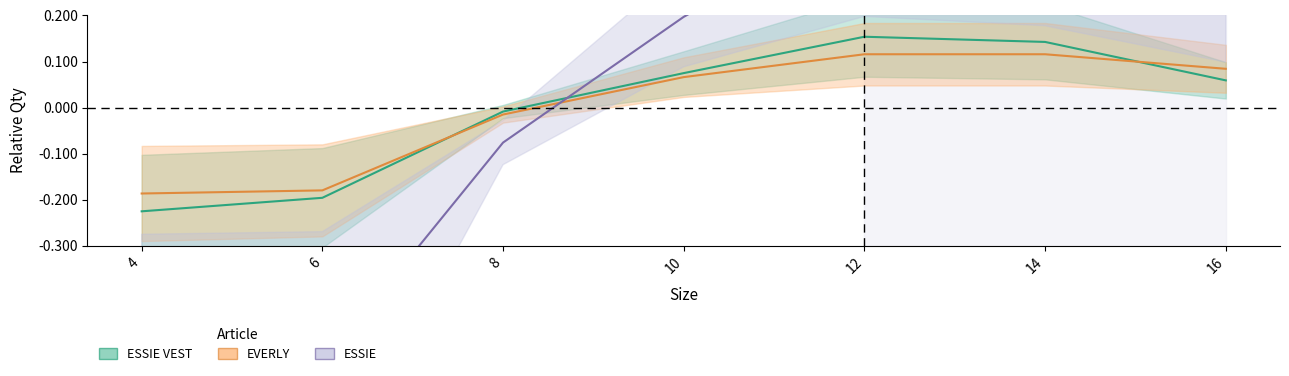

Where does the ESSIE series first go above 0?

10